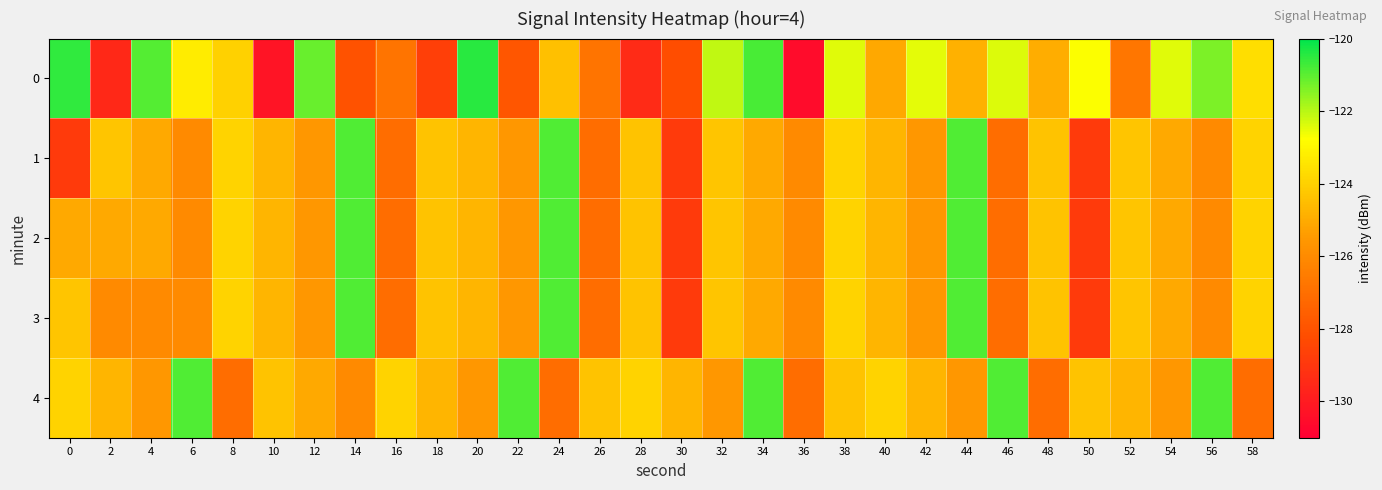

Reading left to right, transcribe all the data shown in this chart.

0: 0=-120.6	2=-129.5	4=-120.9	6=-123.2	8=-124.0	10=-130.3	12=-121.2	14=-128.0	16=-126.8	18=-128.7	20=-120.5	22=-127.9	24=-124.5	26=-126.8	28=-129.4	30=-128.2	32=-122.1	34=-120.8	36=-130.5	38=-122.4	40=-125.1	42=-122.5	44=-124.8	46=-122.4	48=-125.0	50=-122.7	52=-126.7	54=-122.4	56=-121.4	58=-123.6
1: 0=-128.9	2=-124.3	4=-125.1	6=-126.0	8=-123.9	10=-124.7	12=-125.6	14=-120.9	16=-127.1	18=-124.4	20=-124.7	22=-125.6	24=-120.9	26=-127.1	28=-124.4	30=-128.9	32=-124.3	34=-125.1	36=-126.0	38=-123.9	40=-124.7	42=-125.6	44=-120.9	46=-127.1	48=-124.4	50=-128.9	52=-124.3	54=-125.1	56=-126.0	58=-123.9
2: 0=-125.1	2=-125.1	4=-125.1	6=-126.0	8=-123.9	10=-124.7	12=-125.6	14=-120.9	16=-127.1	18=-124.4	20=-124.7	22=-125.6	24=-120.9	26=-127.1	28=-124.4	30=-128.9	32=-124.3	34=-125.1	36=-126.0	38=-123.9	40=-124.7	42=-125.6	44=-120.9	46=-127.1	48=-124.4	50=-128.9	52=-124.3	54=-125.1	56=-126.0	58=-123.9
3: 0=-124.3	2=-126.0	4=-126.0	6=-126.0	8=-123.9	10=-124.7	12=-125.6	14=-120.9	16=-127.1	18=-124.4	20=-124.7	22=-125.6	24=-120.9	26=-127.1	28=-124.4	30=-128.9	32=-124.3	34=-125.1	36=-126.0	38=-123.9	40=-124.7	42=-125.6	44=-120.9	46=-127.1	48=-124.4	50=-128.9	52=-124.3	54=-125.1	56=-126.0	58=-123.9
4: 0=-123.9	2=-124.7	4=-125.6	6=-120.9	8=-127.1	10=-124.4	12=-125.1	14=-126.0	16=-123.9	18=-124.7	20=-125.6	22=-120.9	24=-127.1	26=-124.4	28=-123.9	30=-124.7	32=-125.6	34=-120.9	36=-127.1	38=-124.4	40=-123.9	42=-124.7	44=-125.6	46=-120.9	48=-127.1	50=-124.4	52=-124.7	54=-125.6	56=-120.9	58=-127.1